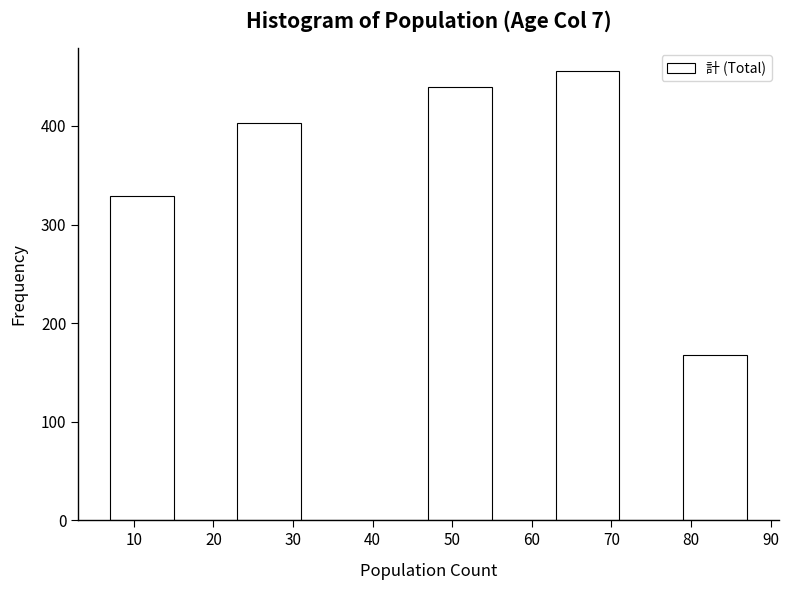

How tall is the bar that spans 63 to 71 on the x-axis? The values are not printed on the chart, so give them approximately, as read against the axis.

460